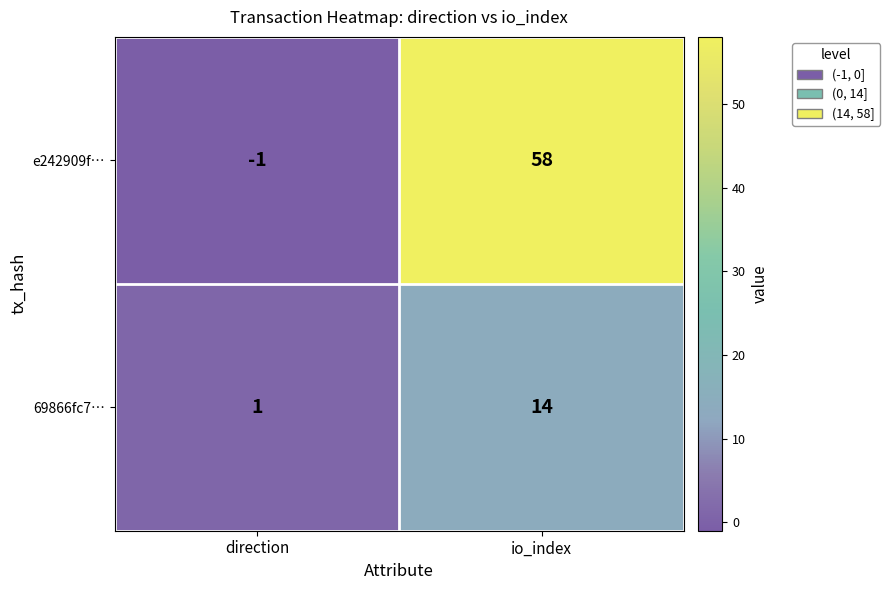

How many negative values does the e242909f… series have?

1